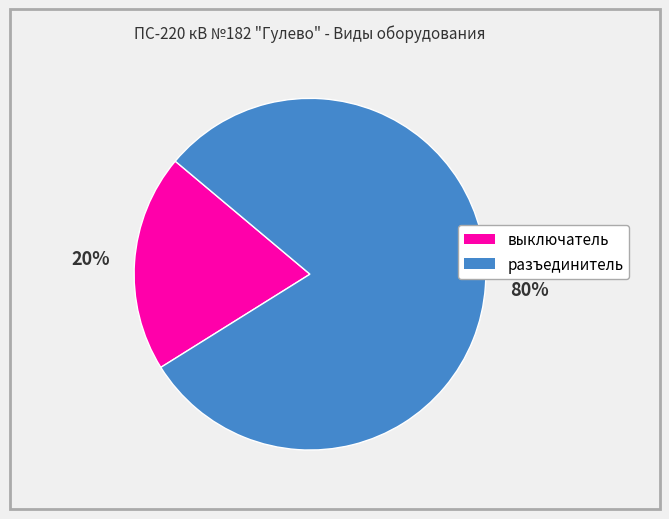

Is the sum of разъединитель and выключатель greater than half?

Yes